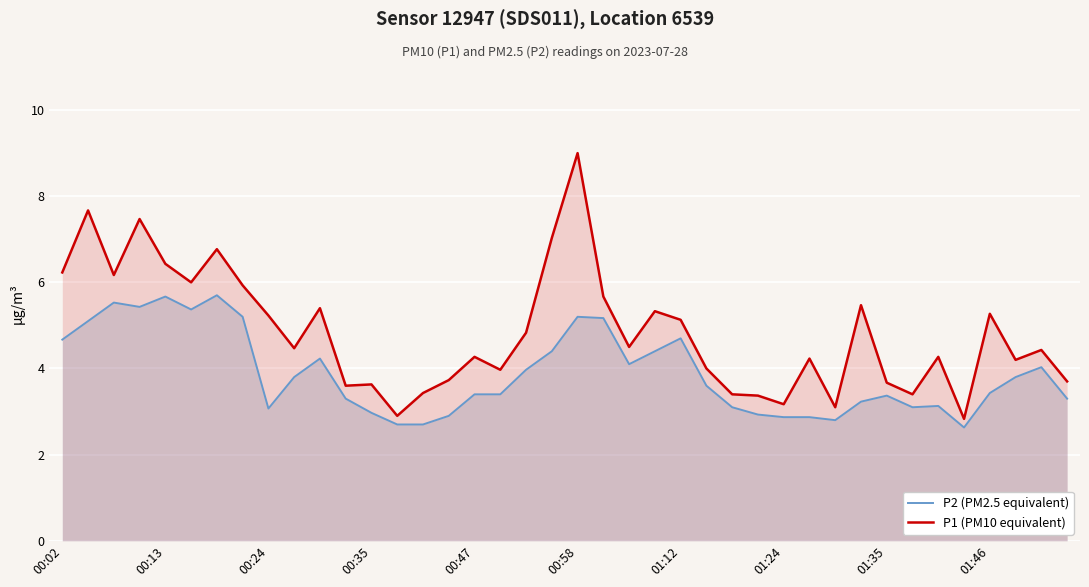

The value of P2 (PM2.5 equivalent) at 00:47 is 5.2. True or false?

False